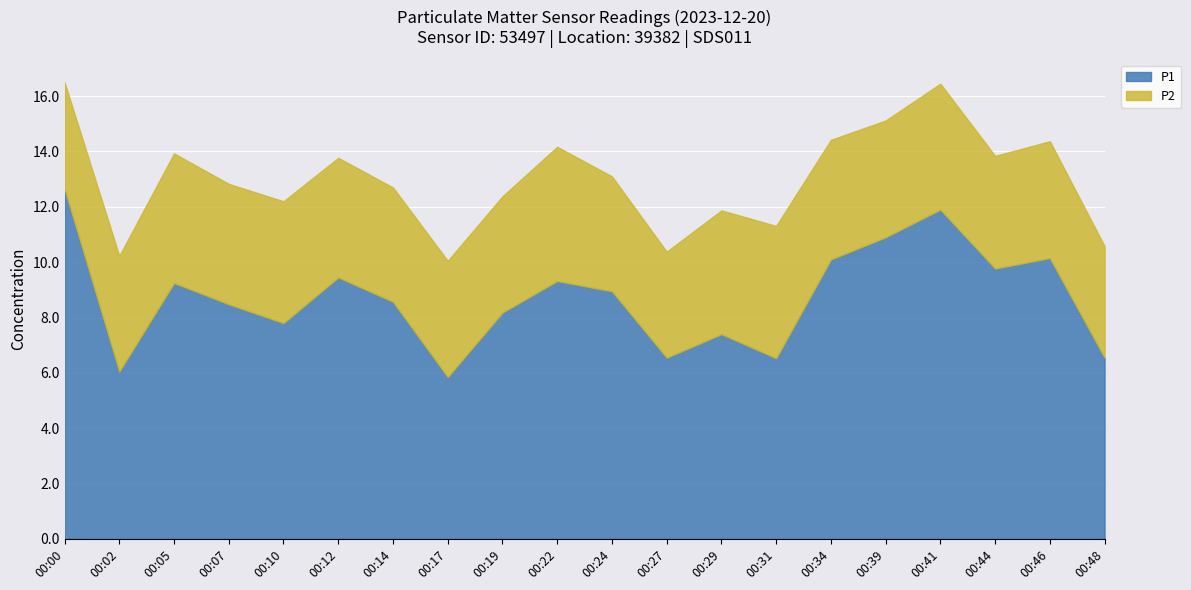

What is the value of the P1 point at the 2nd from the left?

6.0